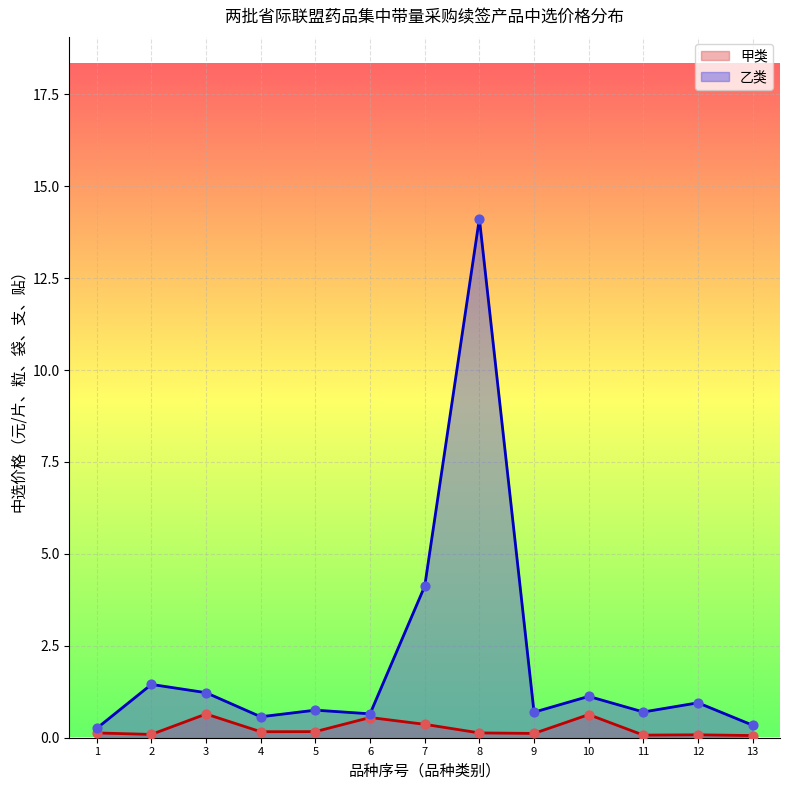

Between 2 and 13, which is larger?

2